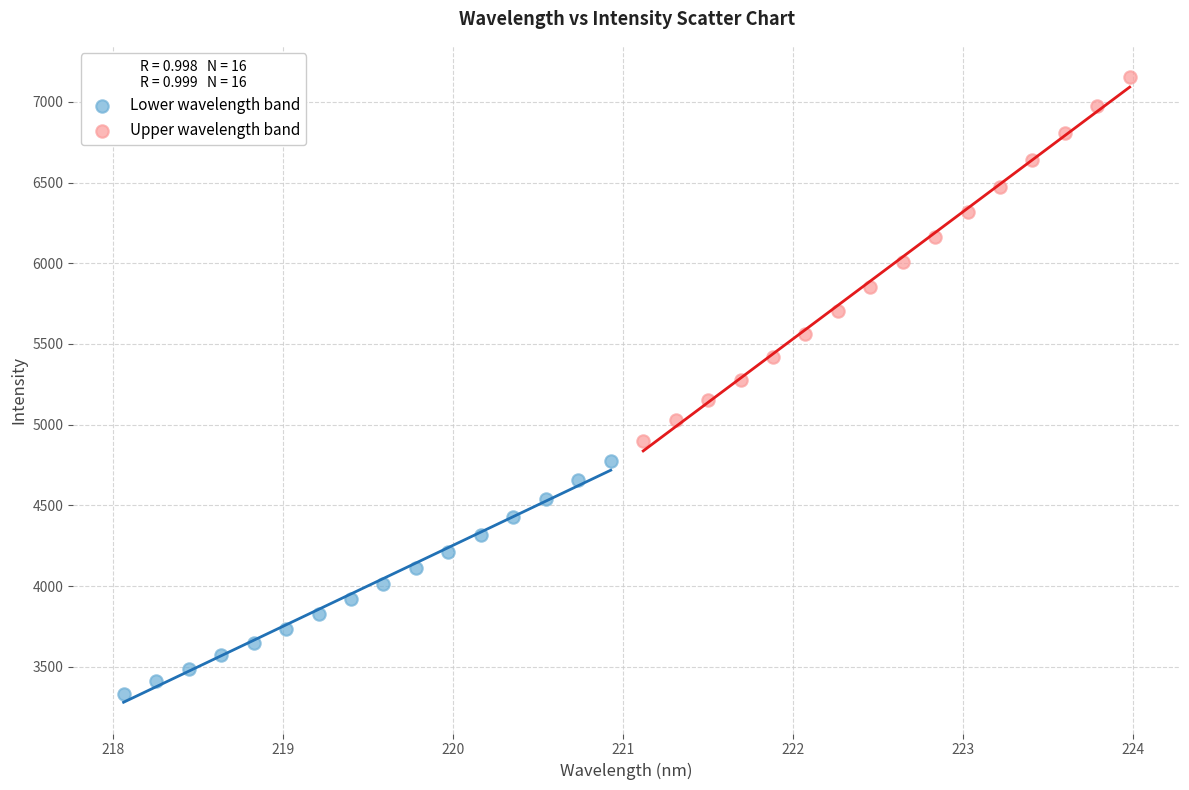

Which series has the widest spread of Y values?

Upper wavelength band